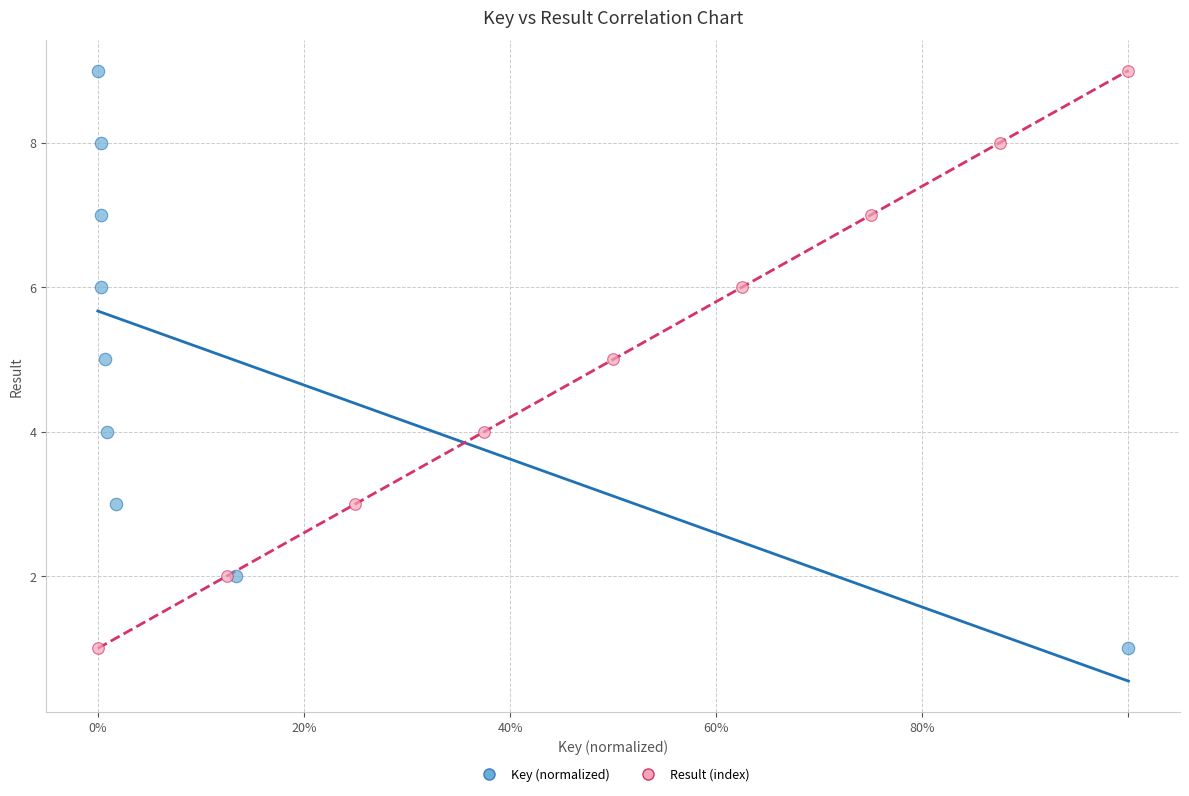

What are all the series names shown in the legend?

Key (normalized), Result (index)